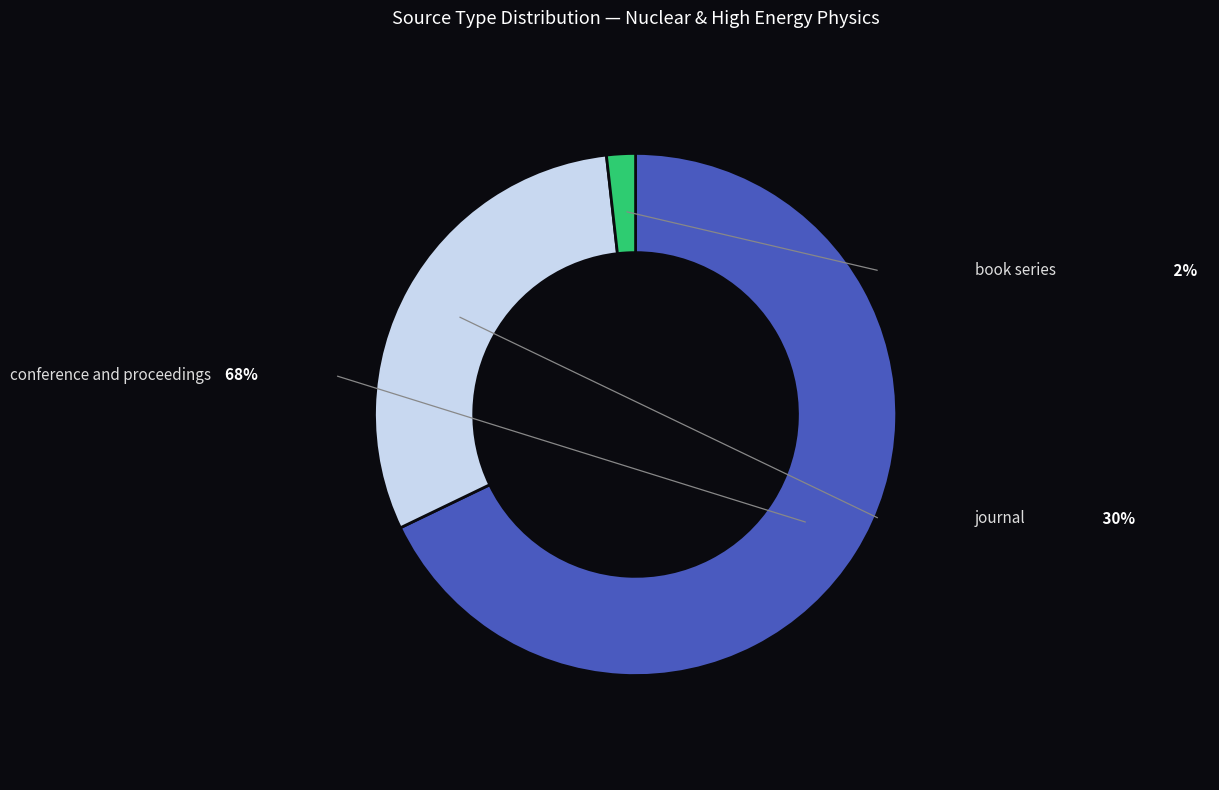

Does any single category account for the majority?

Yes